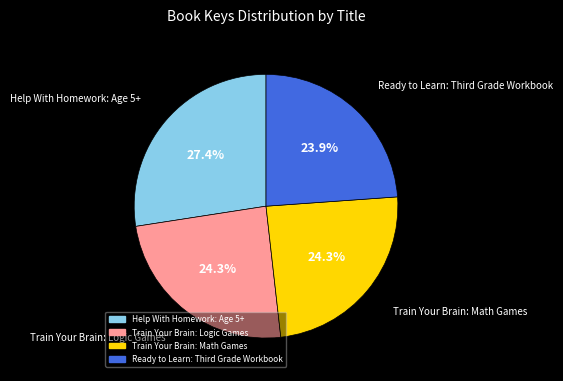

Is there any slice that represents more than half of the pie?

No